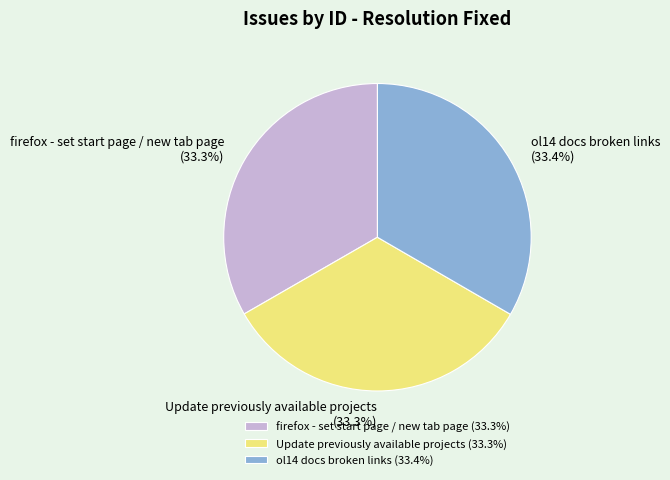

What portion of the pie excludes ol14 docs broken links (33.4%)?

66.6%